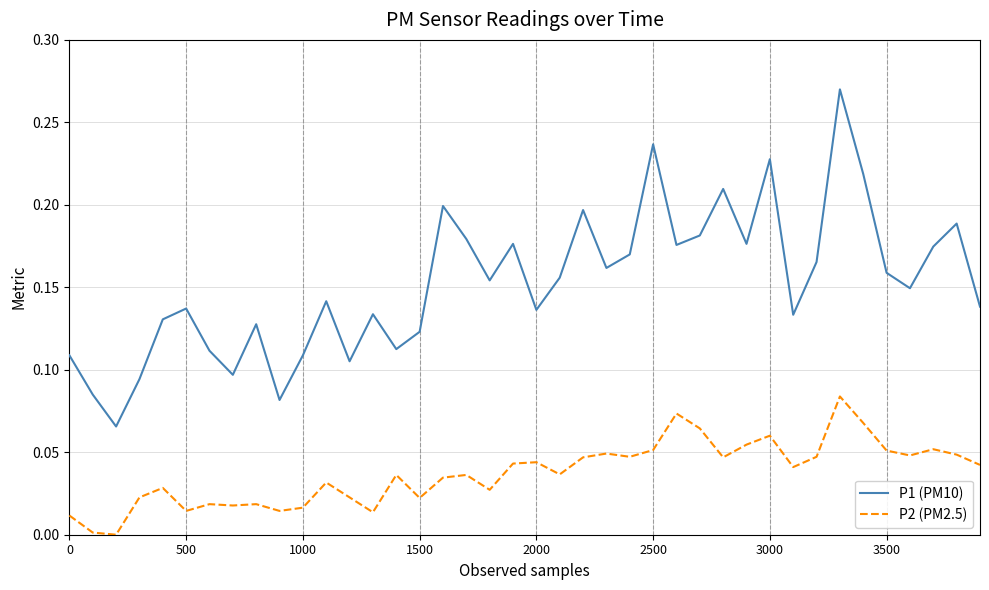

Which series has the largest total across all categories?

P1 (PM10)